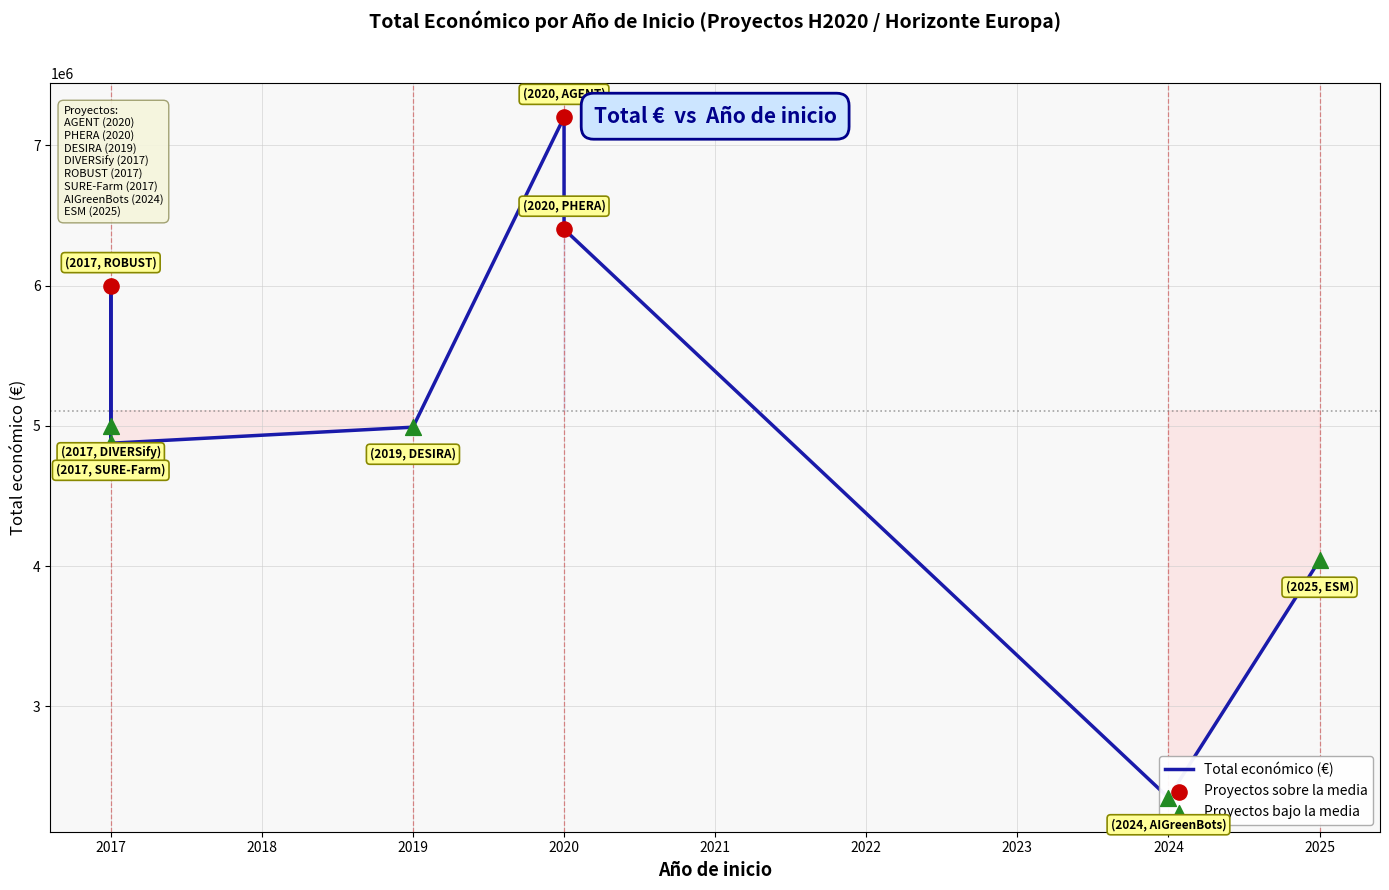

Between 2017 and 2024, which is larger?

2017